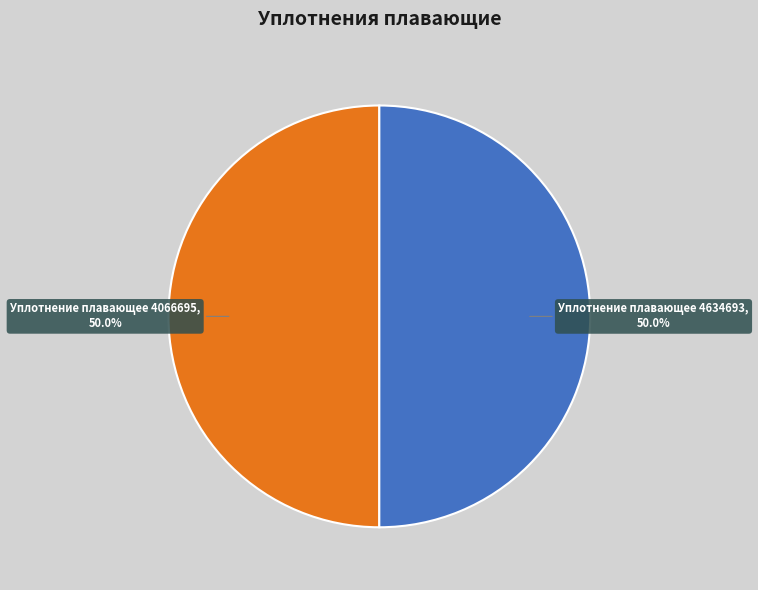

True or false: Уплотнение плавающее 4066695 accounts for 56% of the total.

False